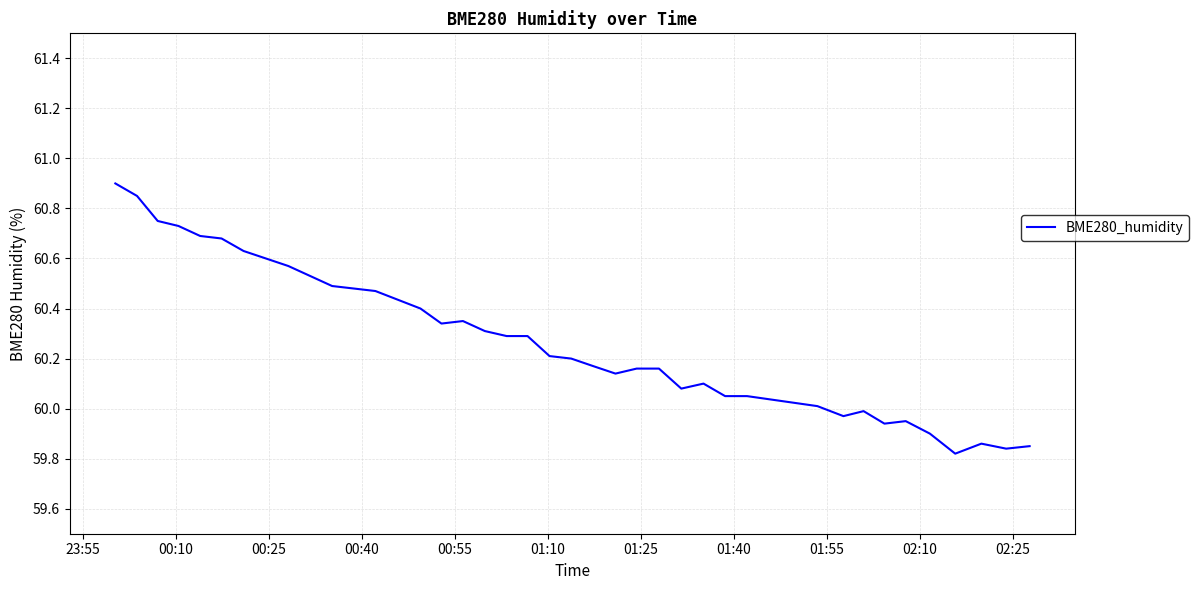

What is the difference between the maximum and minimum values?

1.1